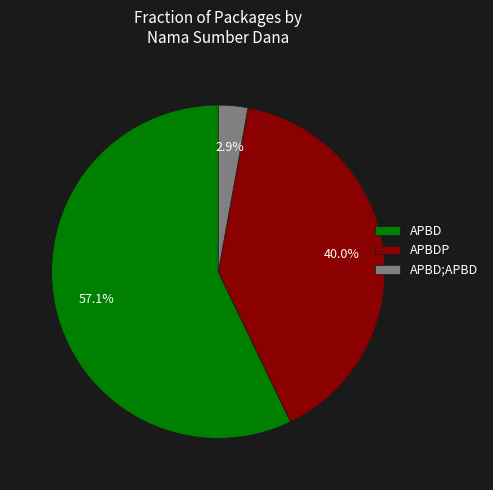

To the nearest percent, what is the average slice percentage?

33%